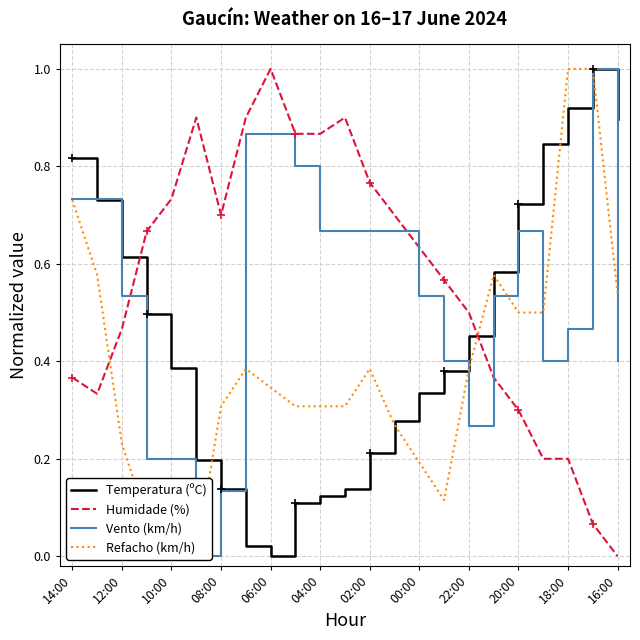

How many times do Refacho (km/h) and Humidade (%) cross each other?

2